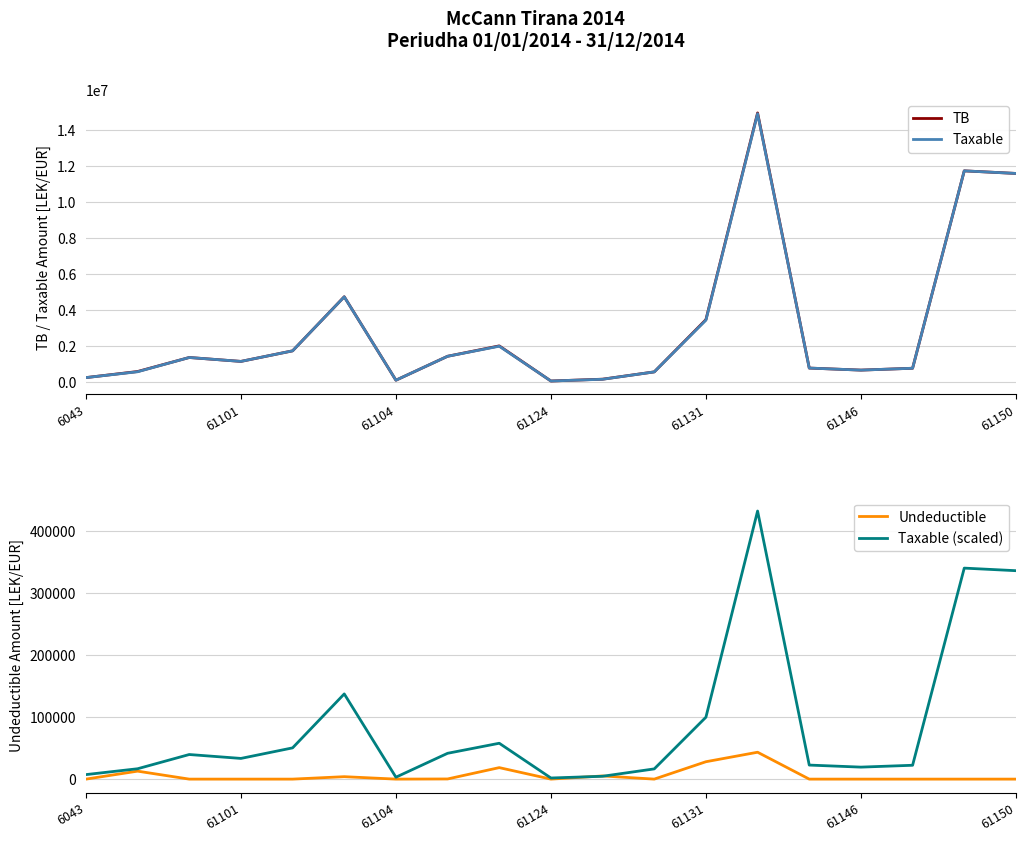

Which series has the largest total across all categories?

TB